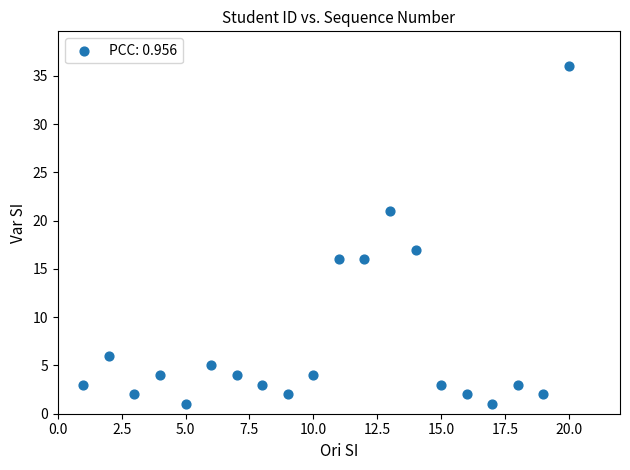

What Y value in the scatter plot is closest to 18?

17